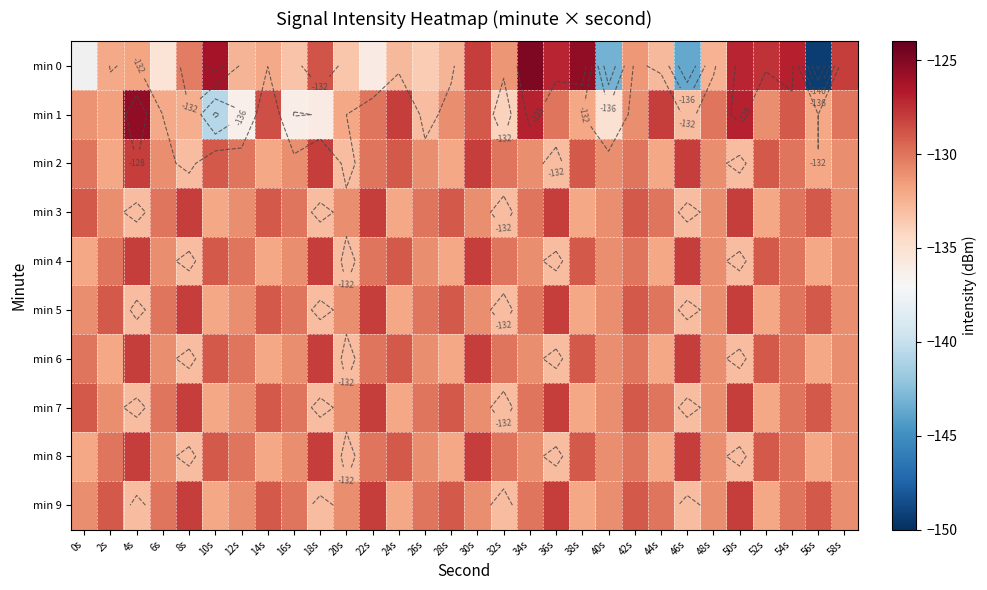

What is the average value of the min 9 series?

-130.5